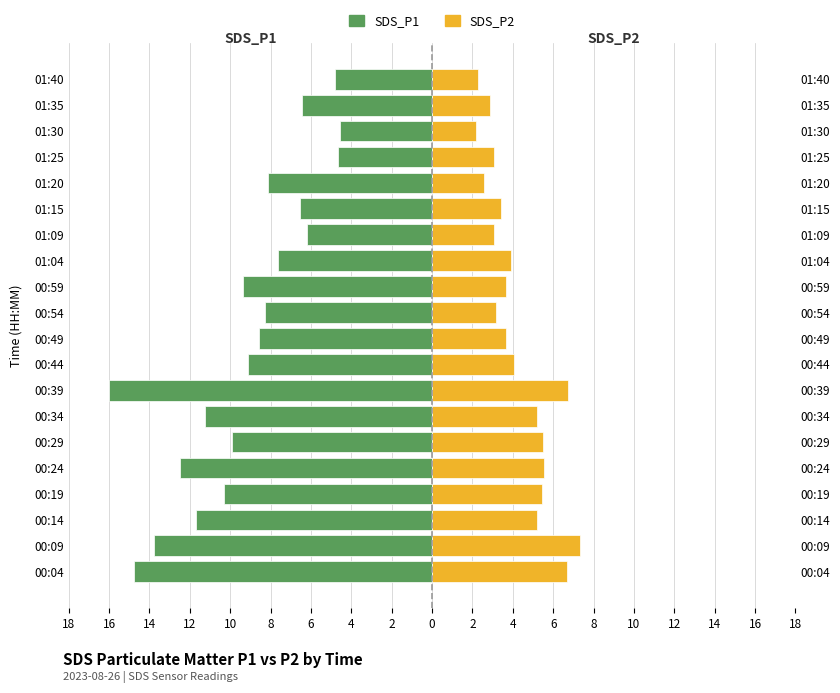

What are all the series names shown in the legend?

SDS_P1, SDS_P2